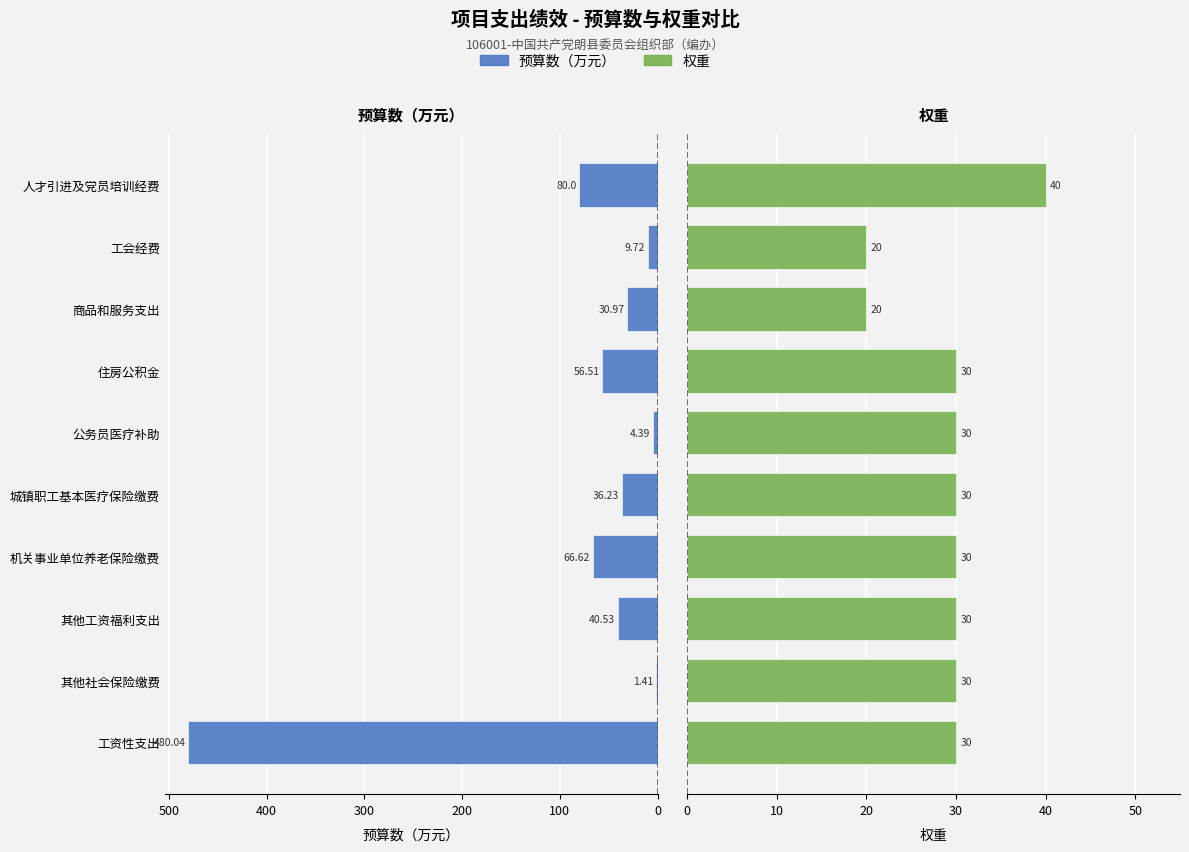

What value does the 权重 series have at 人才引进及党员培训经费?

40.0